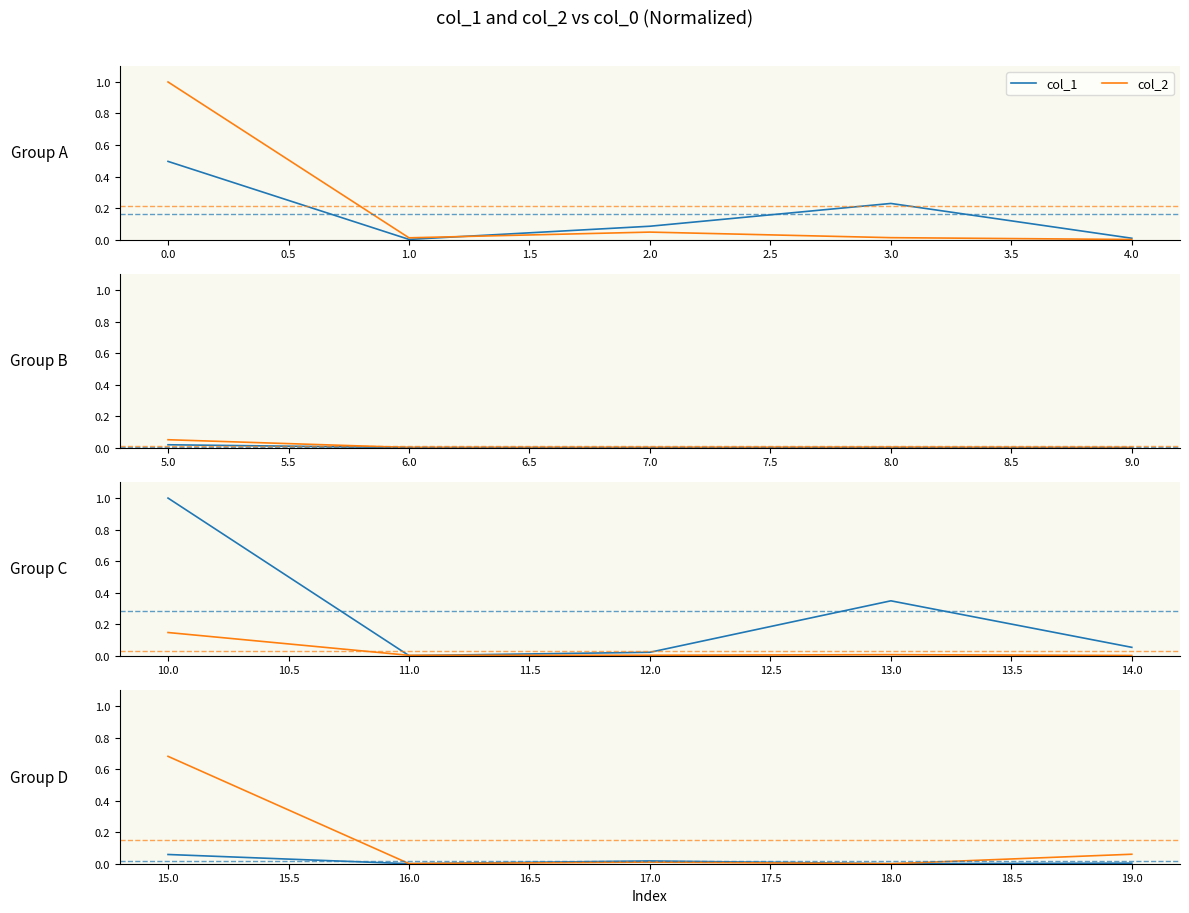

Is the value of col_2 at 16.0 greater than the value of col_1 at 18.0?

Yes